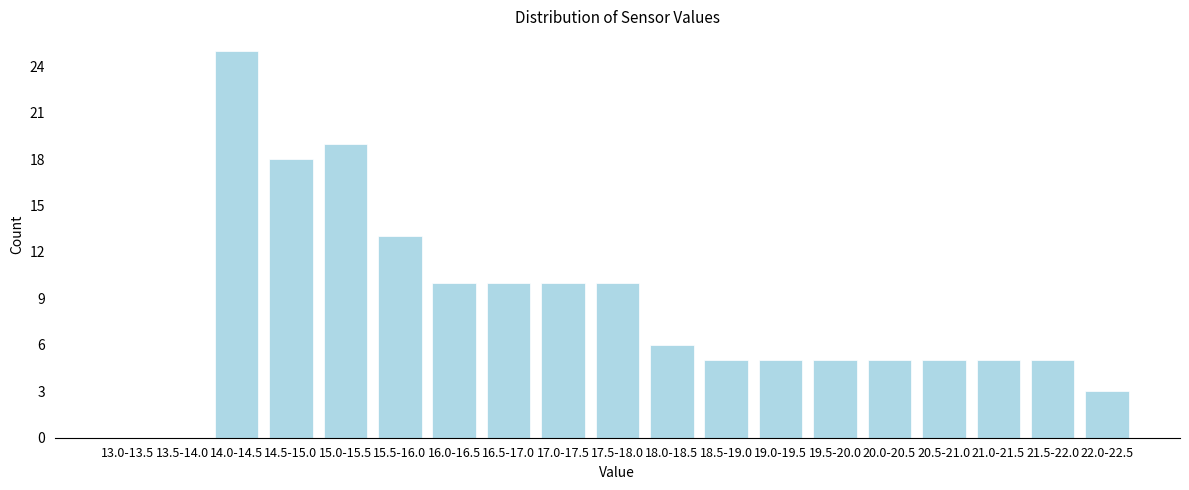

Reading left to right, transcribe all the data shown in this chart.

13.0-13.5=0	13.5-14.0=0	14.0-14.5=25	14.5-15.0=18	15.0-15.5=19	15.5-16.0=13	16.0-16.5=10	16.5-17.0=10	17.0-17.5=10	17.5-18.0=10	18.0-18.5=6	18.5-19.0=5	19.0-19.5=5	19.5-20.0=5	20.0-20.5=5	20.5-21.0=5	21.0-21.5=5	21.5-22.0=5	22.0-22.5=3